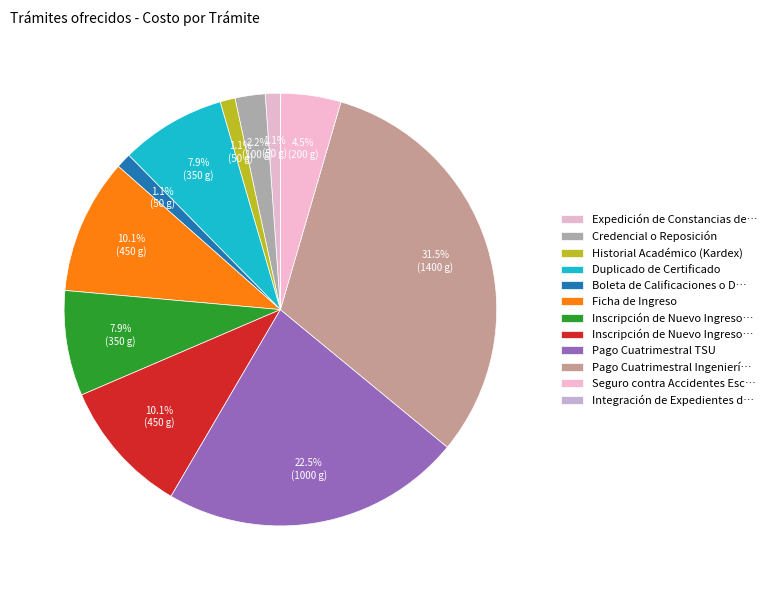

How many slices are in this pie chart?

12